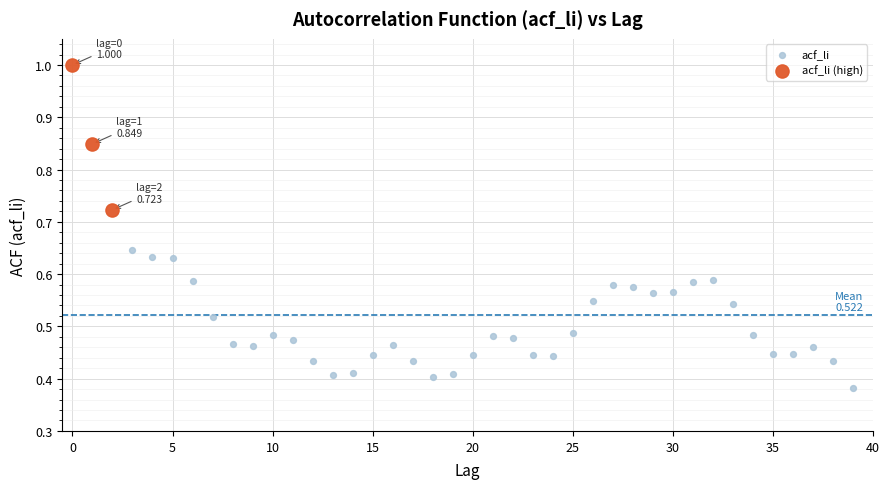

Which series reaches the minimum Y coordinate?

acf_li